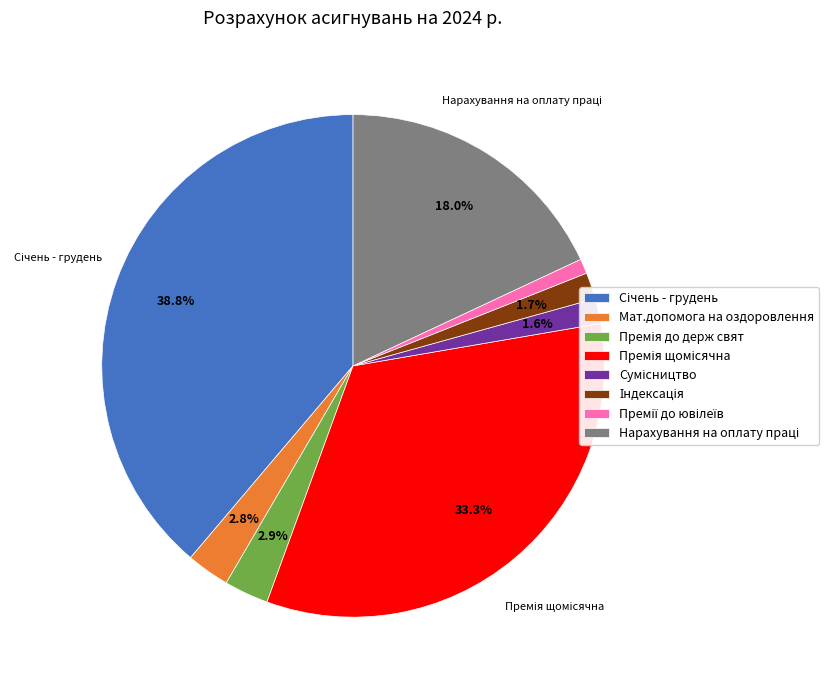

Is there a majority slice in this chart?

No